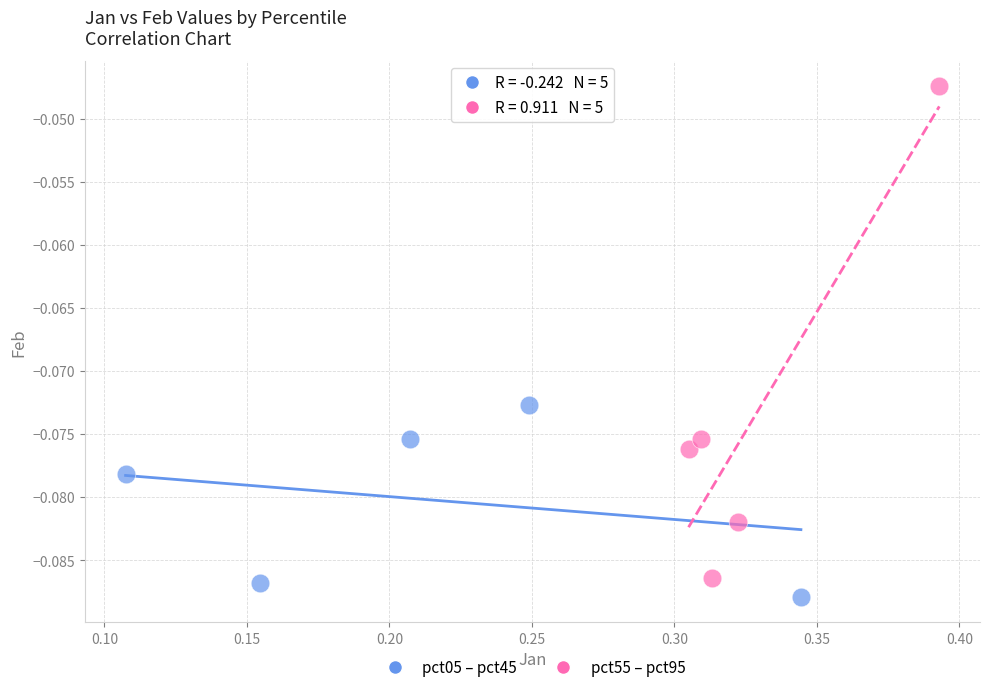

Which series contains the highest Y value?

pct55 – pct95